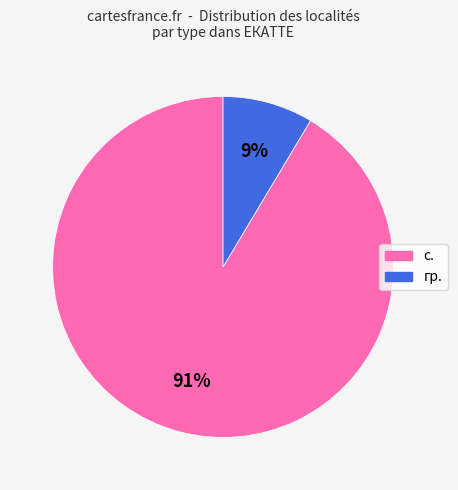

To the nearest percent, what portion does с. represent?

91%